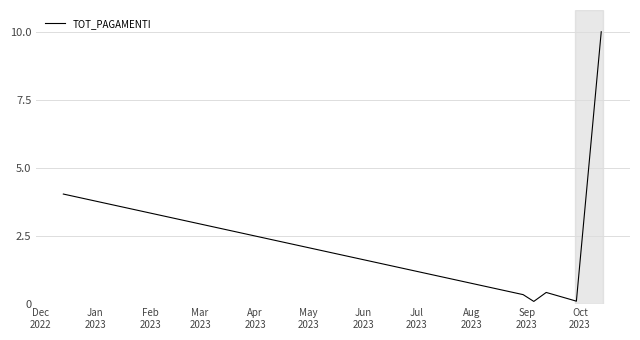

Does the chart display data point markers on the line(s)?

No